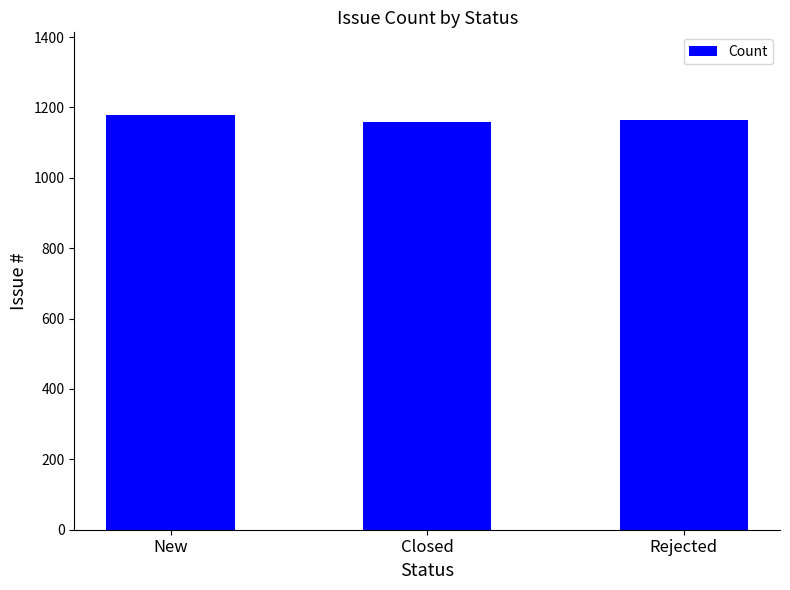

How many data points does each series have?

3